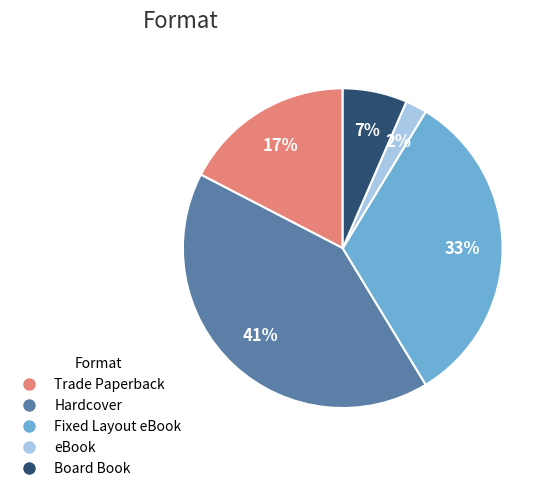

To the nearest percent, what is the average slice percentage?

20%